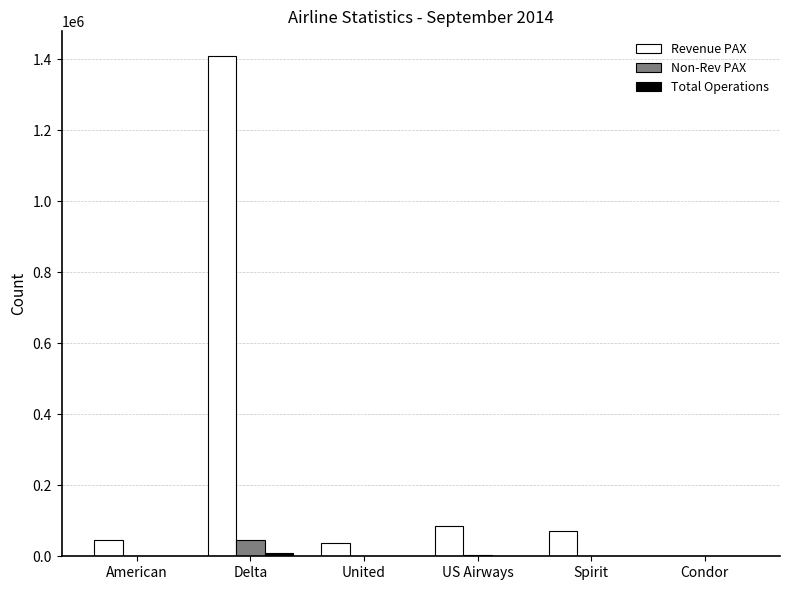

What is the sum of all Non-Rev PAX values?

53556